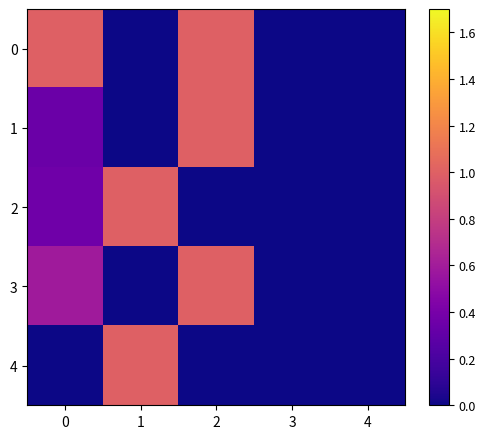

At which category does the chart reach its minimum across all series?

1